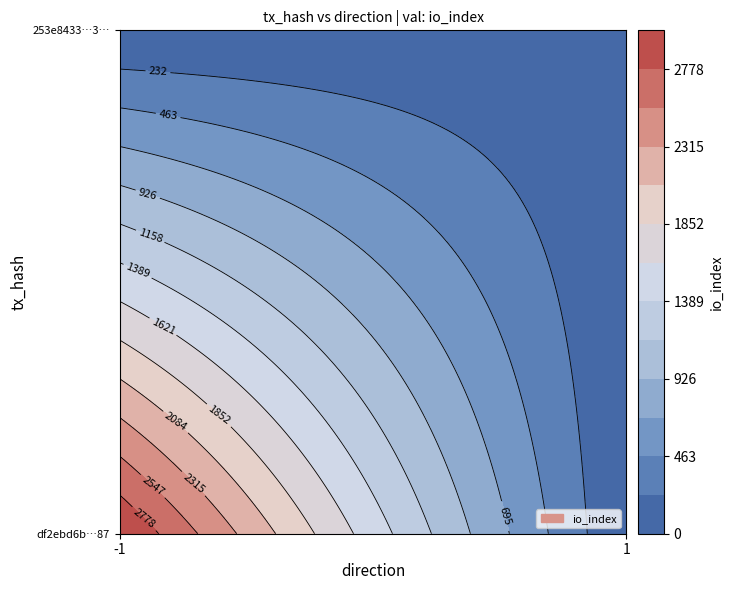

Reading left to right, extract all data points from this chart.

df2ebd6b3e4465fe91ad62d237dceb4d08d7f87: direction=-1	io_index=3010
253e8433a108032fda70f3e168ab76a087eace3: direction=1	io_index=40